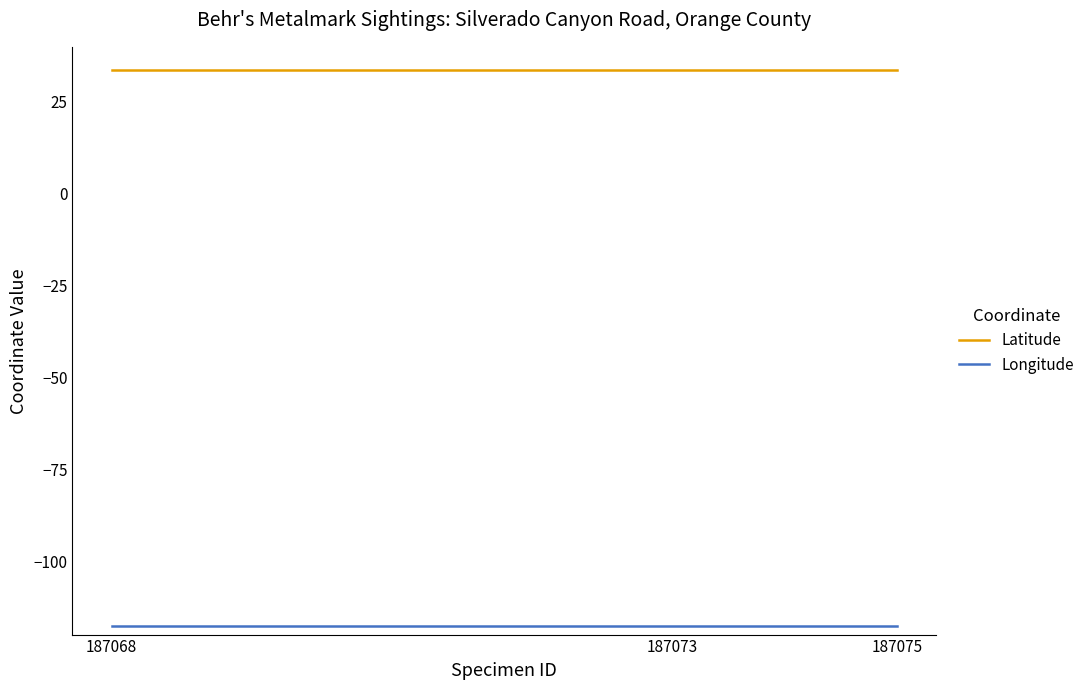

List the series in order of their overall mean, highest first.

Latitude, Longitude